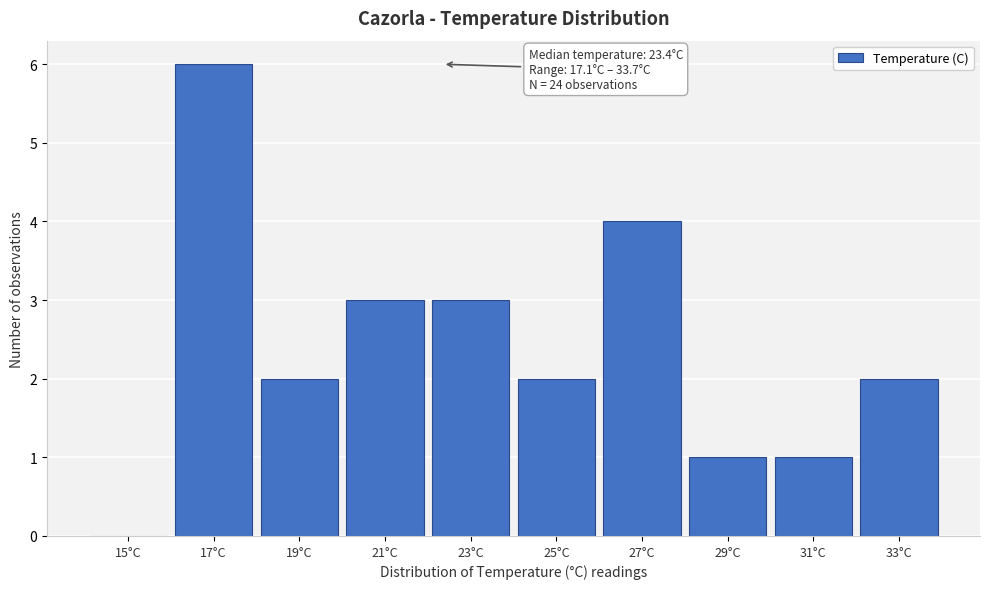

Reading left to right, extract all data points from this chart.

15°C=0	17°C=6	19°C=2	21°C=3	23°C=3	25°C=2	27°C=4	29°C=1	31°C=1	33°C=2